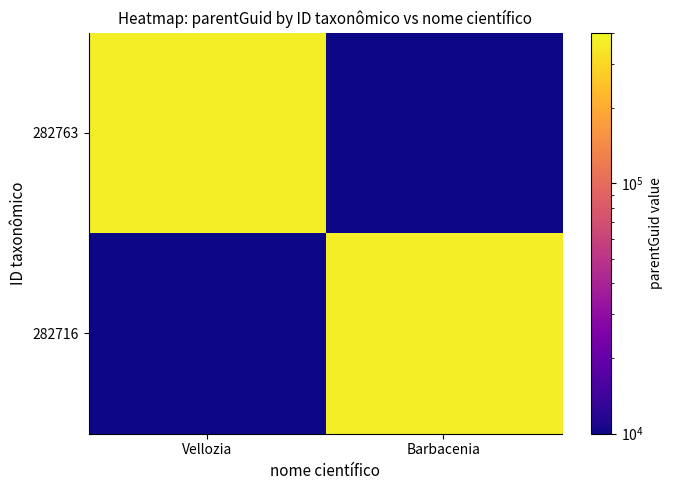

Which category has the highest value across all series?

Vellozia